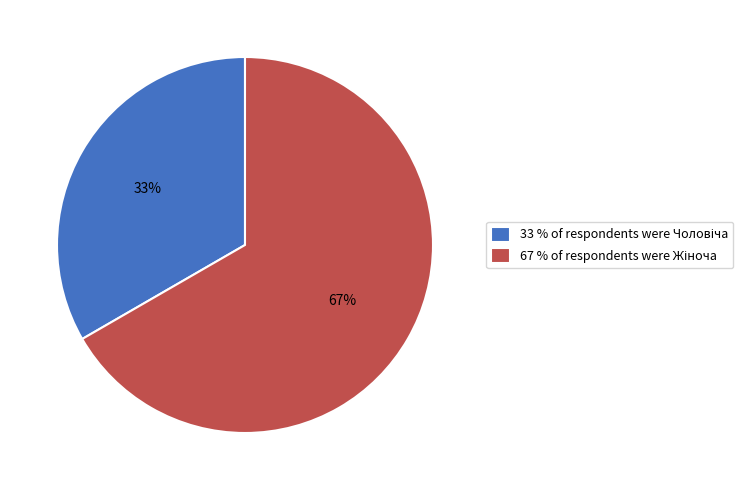

Does any single category account for the majority?

Yes